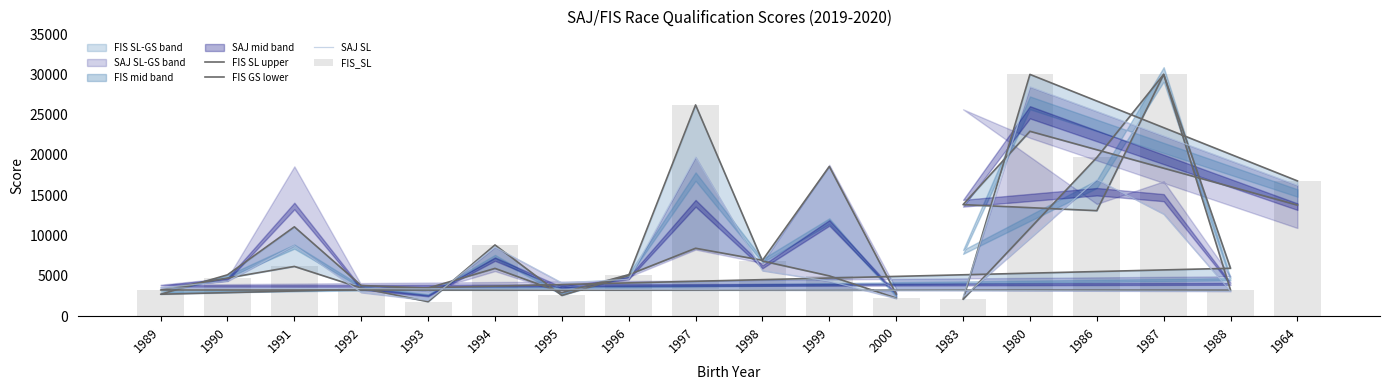

Read the SAJ SL value at 1988.

3093